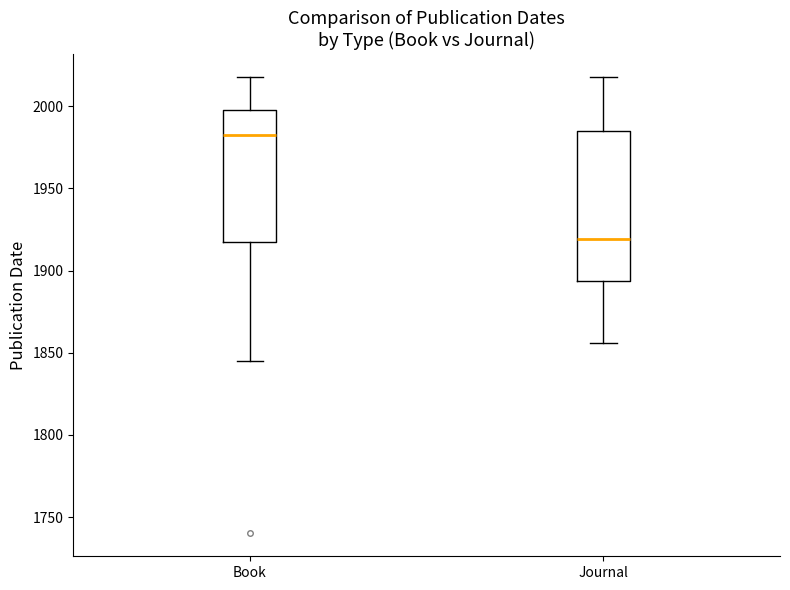

Which box has the lowest median line?

Journal